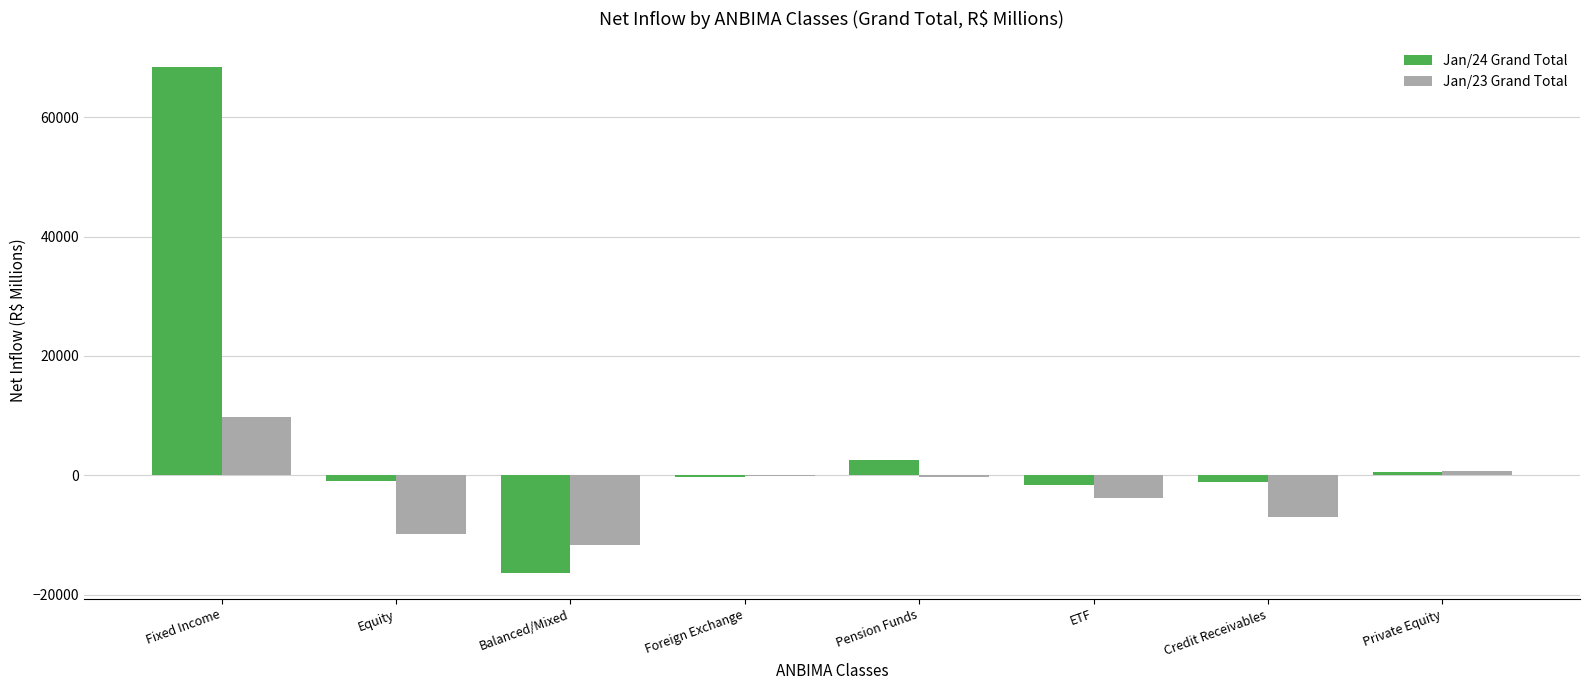

What is the total value across all series at Fixed Income?

78250.3